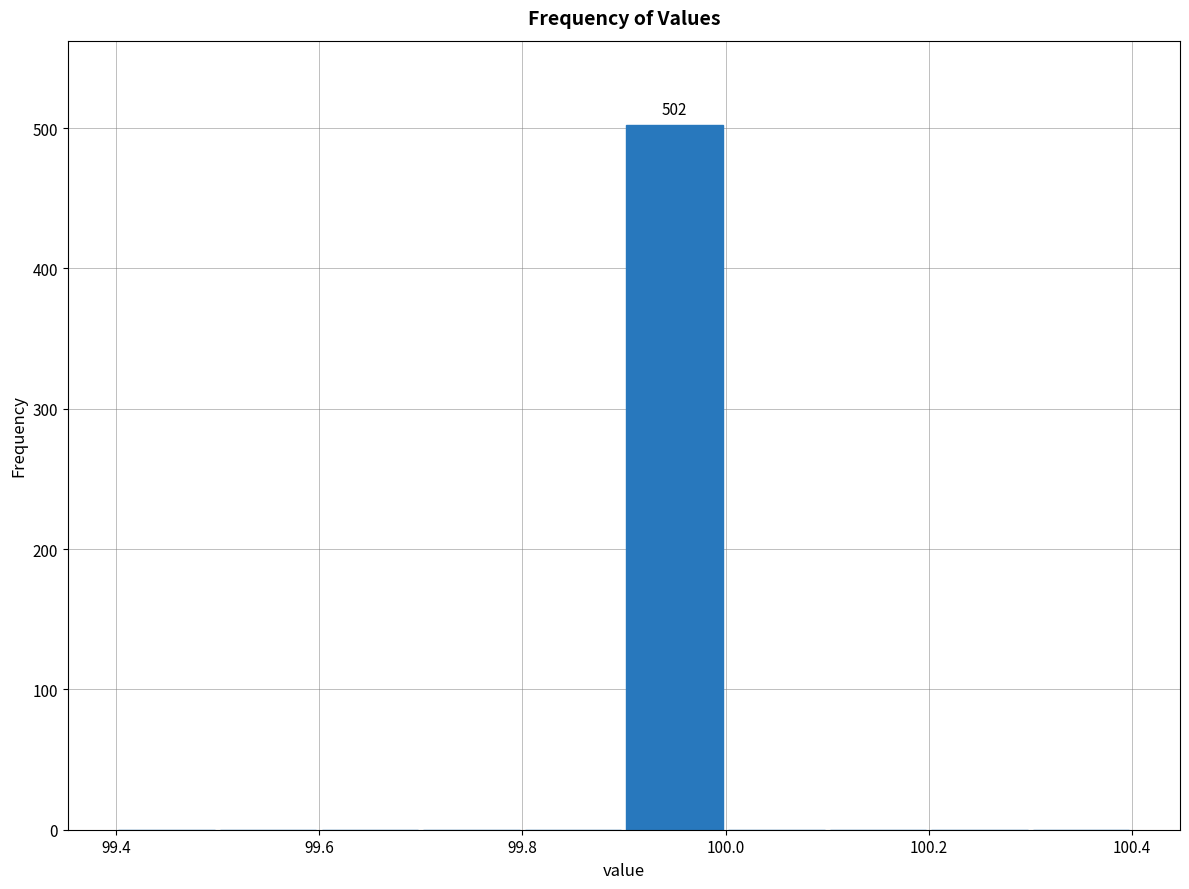

Which range on the x-axis has the tallest bar?

99.9 to 100.0